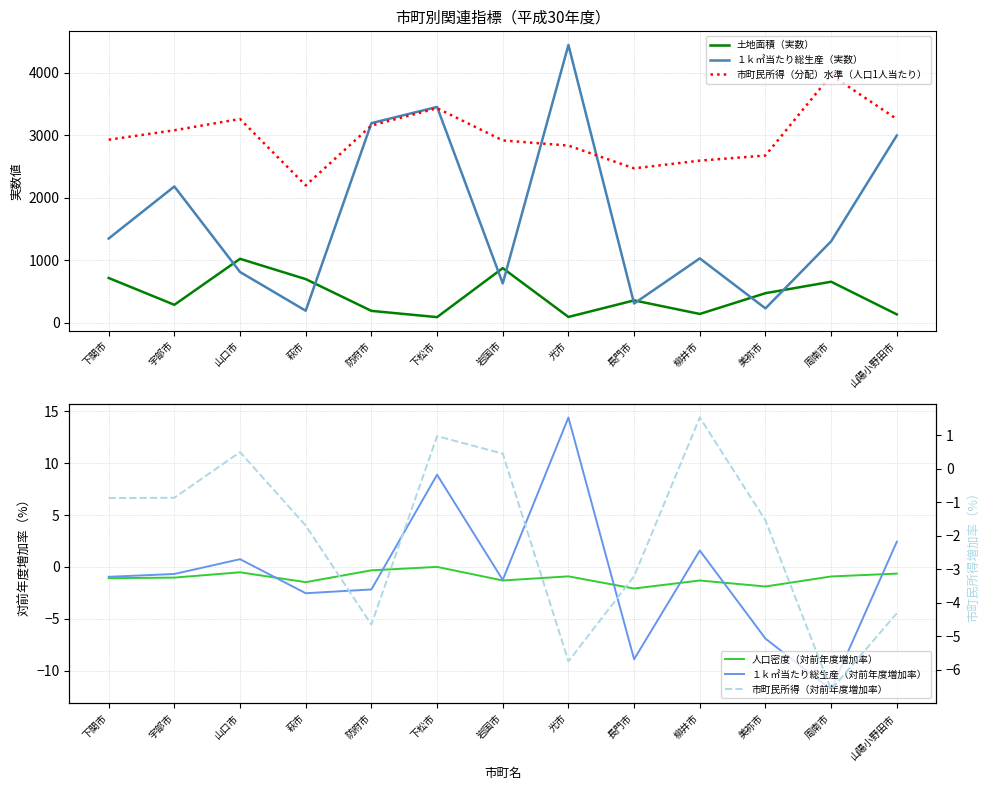

What is the value of the 人口密度（対前年度増加率） point at the 2nd from the left?

-1.0